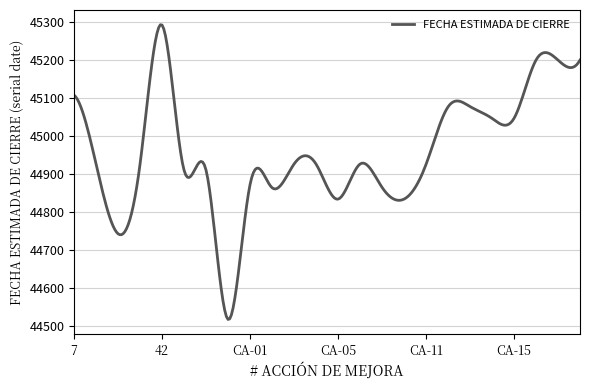

What is the greatest value displayed?

45291.8